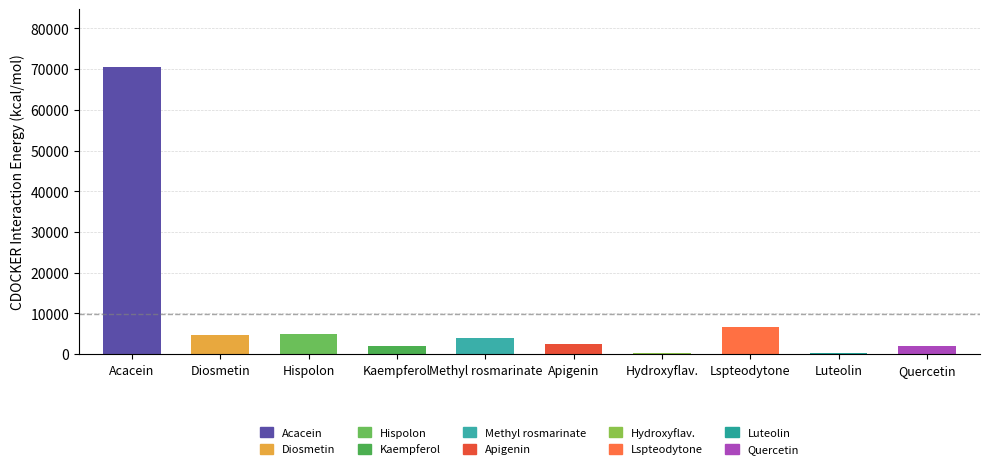

Are the bars grouped side by side (vs. stacked)?

No